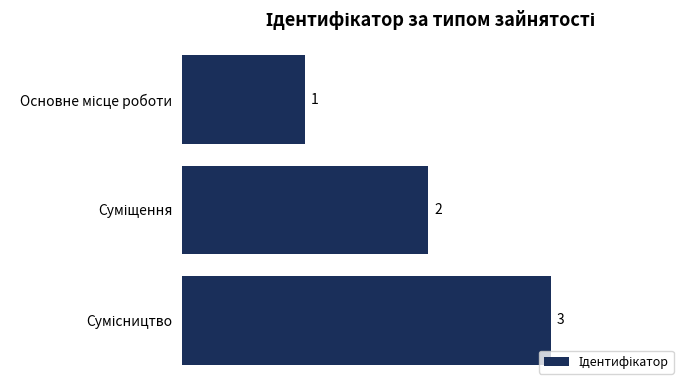

What is the value of the 3rd bar from the top?

3